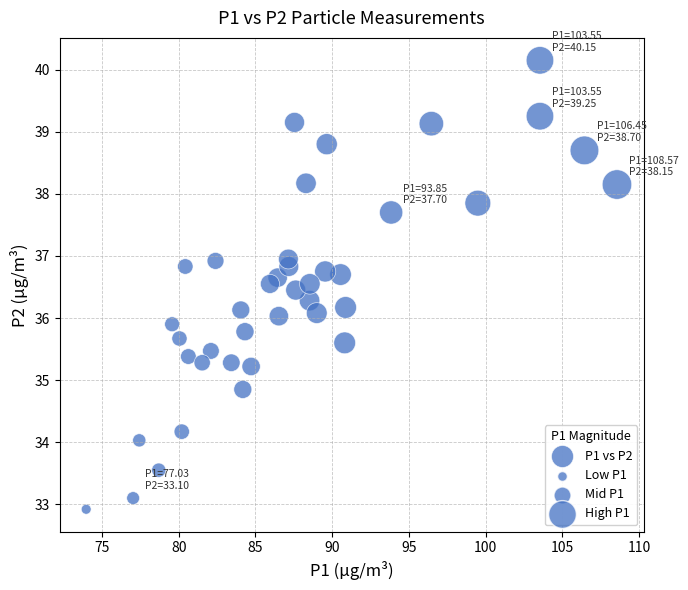

What is the range of Y values (max minus min)?

7.2